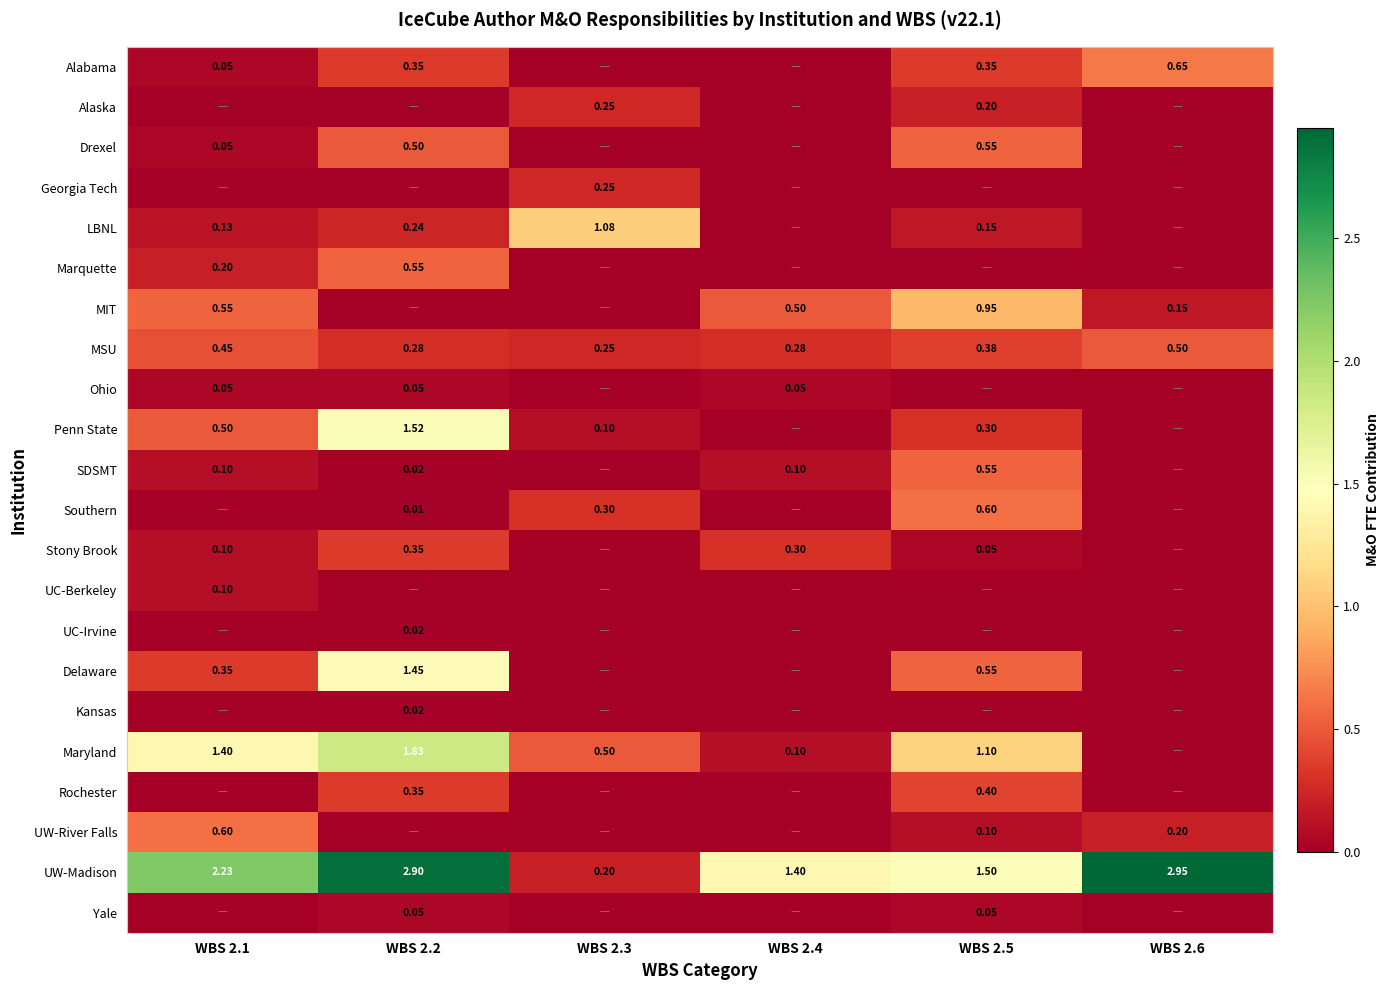

Between WBS 2.4 and WBS 2.6, which is larger?

WBS 2.6